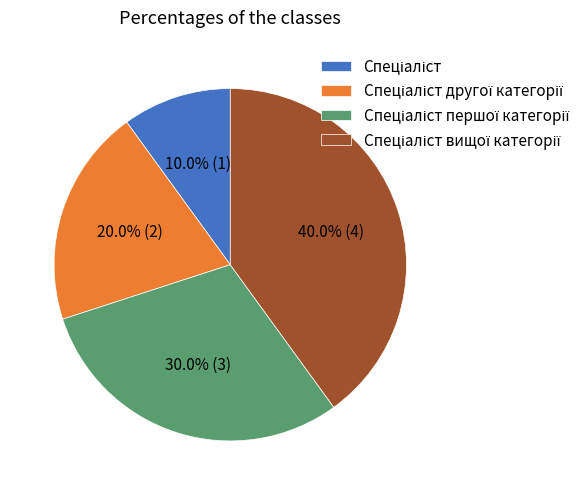

Does any single category account for the majority?

No